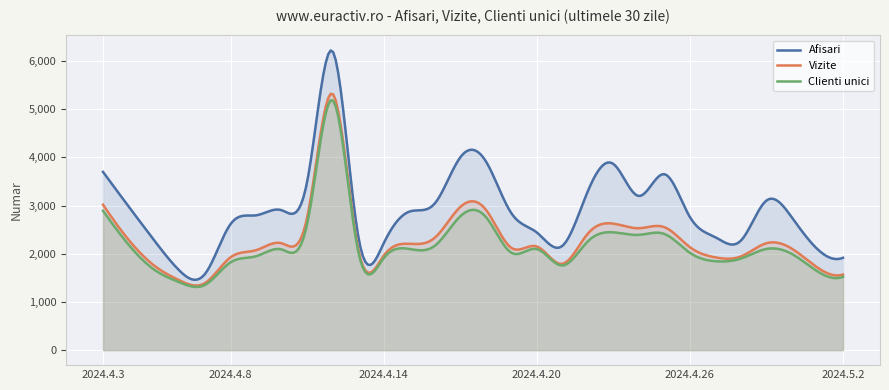

How many lines are shown in the chart?

3